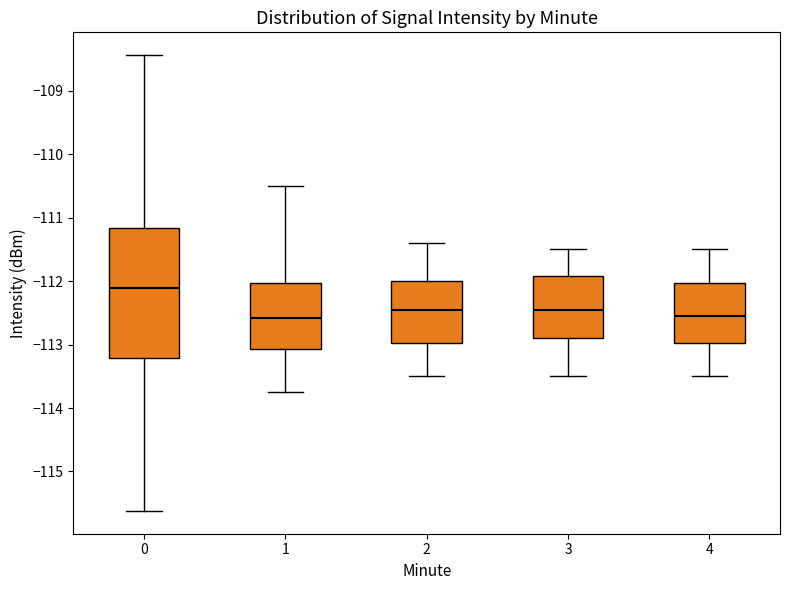

Which box's median line is the highest?

0